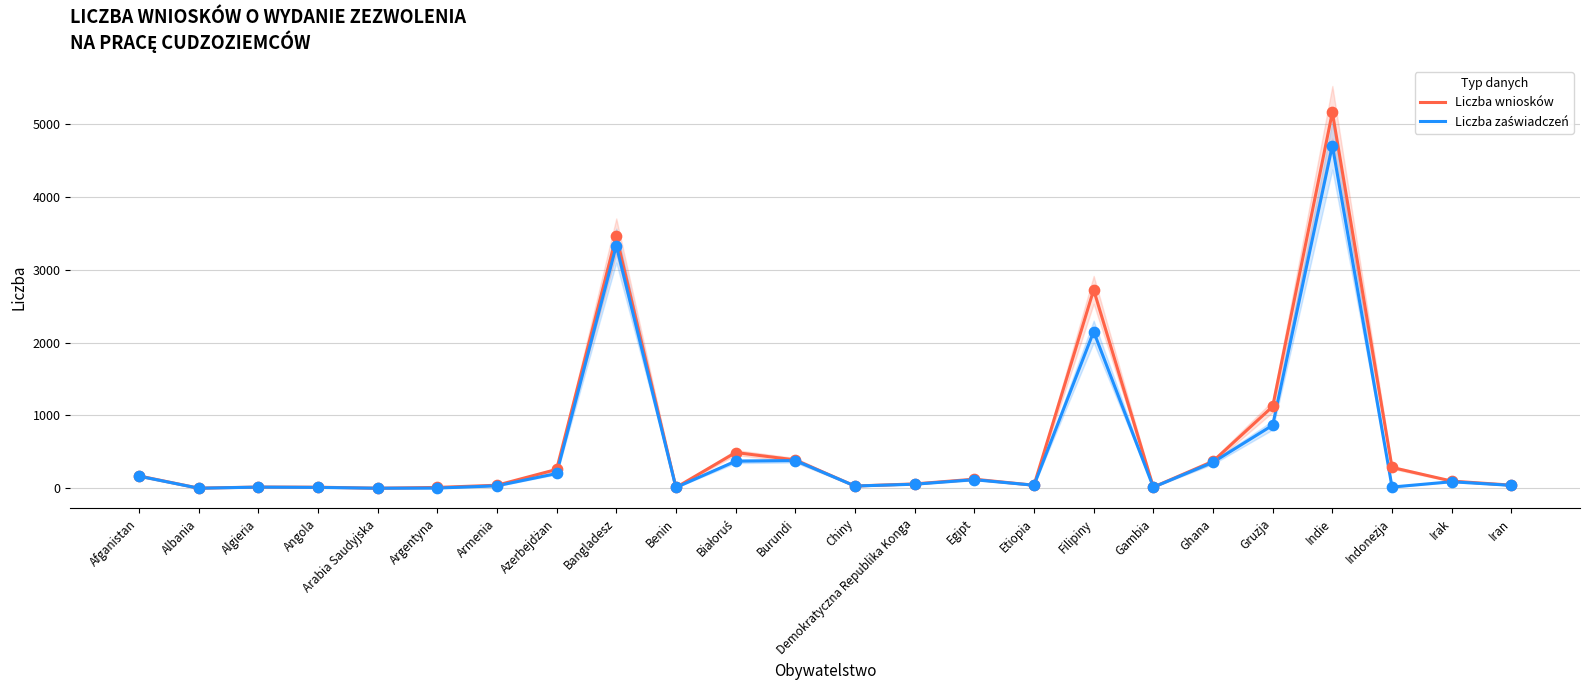

Which series contains the highest Y value?

Liczba wniosków